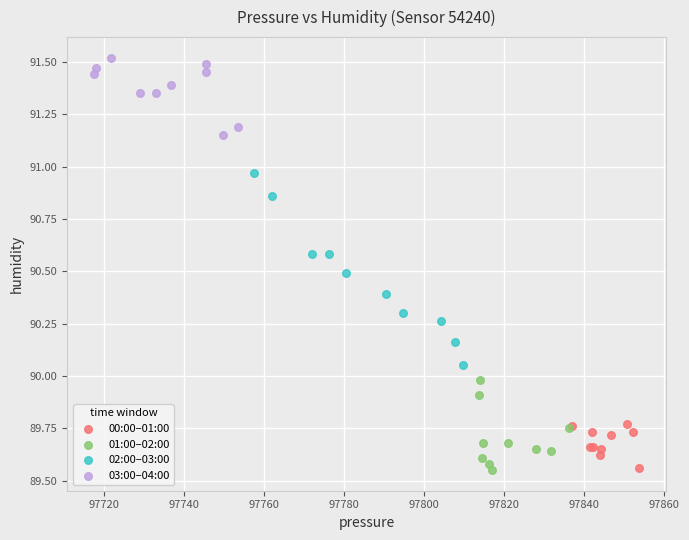

Which series contains the highest Y value?

03:00–04:00